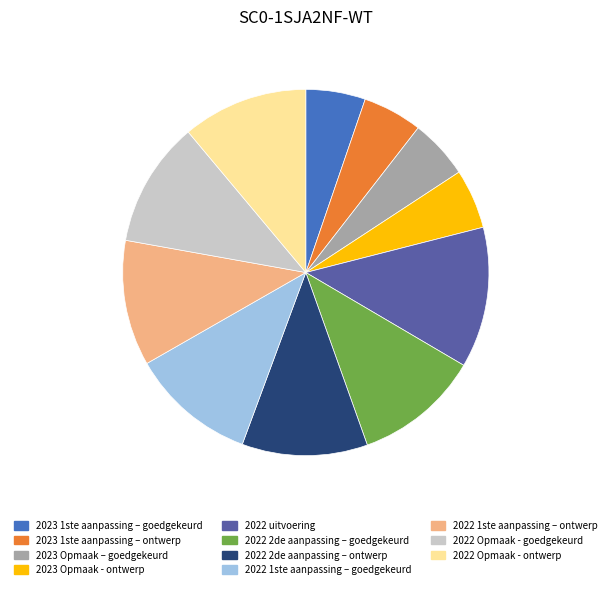

Approximately how many times larger is the value at 2022 2de aanpassing – goedgekeurd compared to 2022 1ste aanpassing – goedgekeurd?

1.0